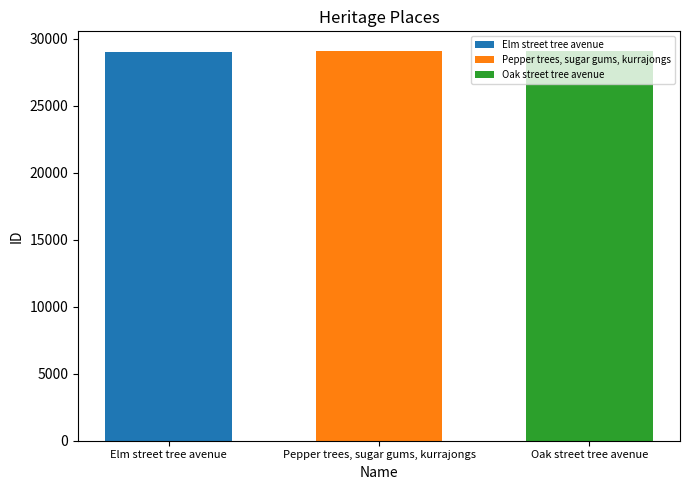

Rank the categories by Elm street tree avenue value from lowest to highest.

Pepper trees, sugar gums, kurrajongs